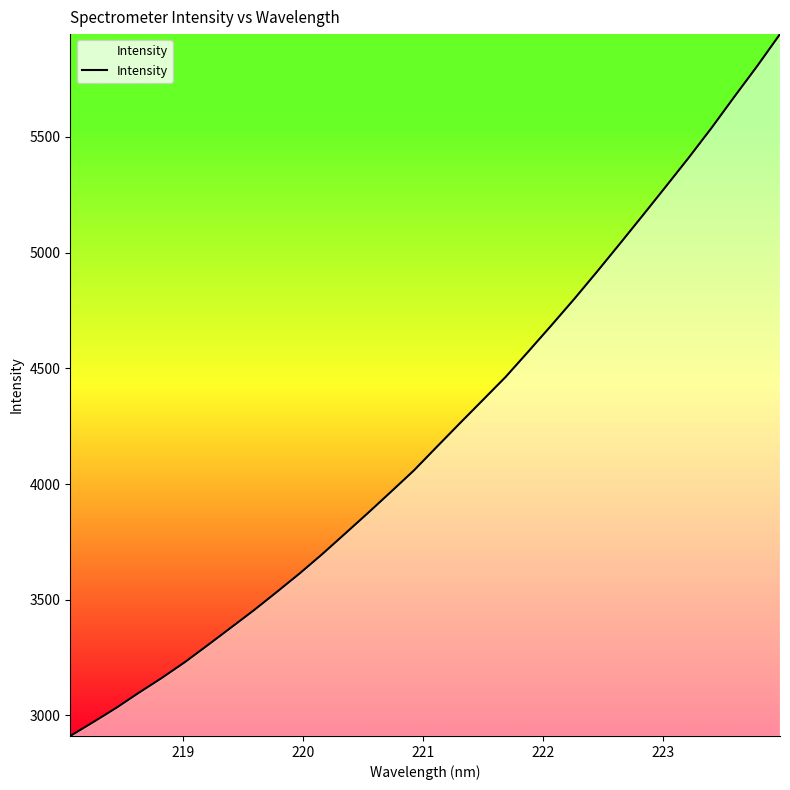

What is the smallest value displayed?

2911.5